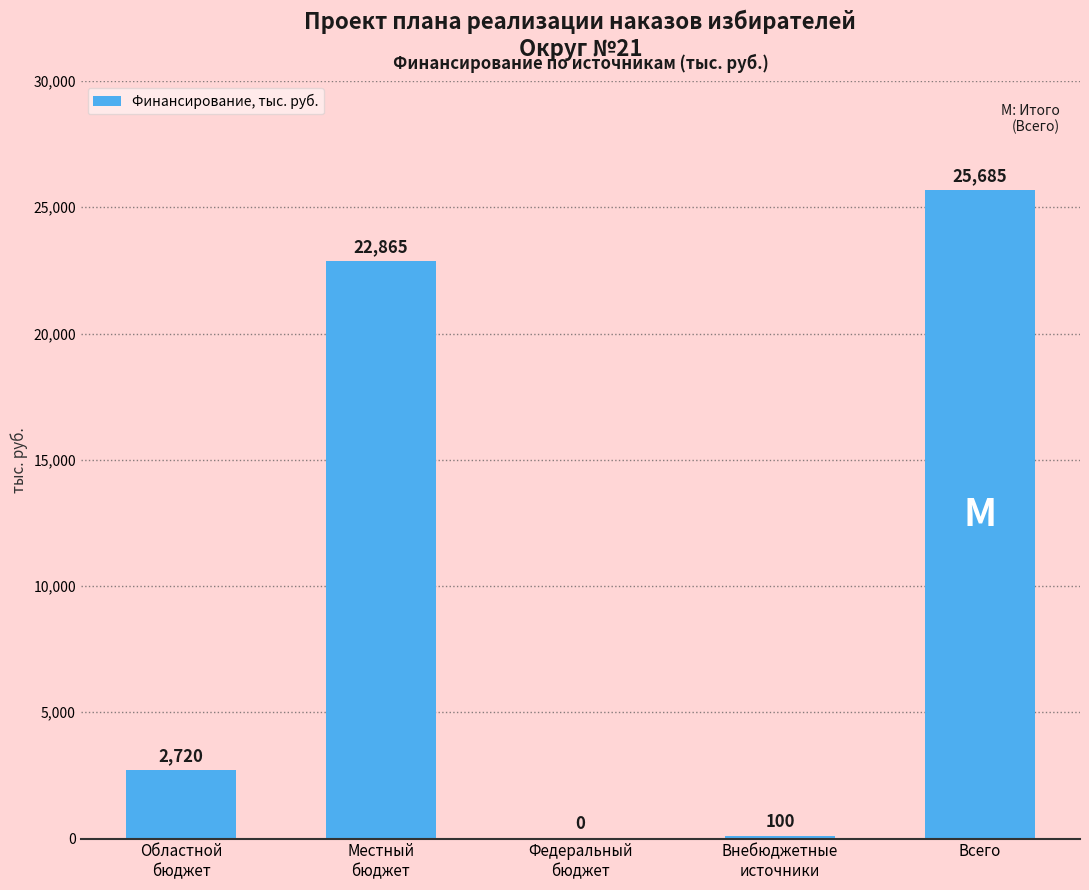

How many positive values are there?

4